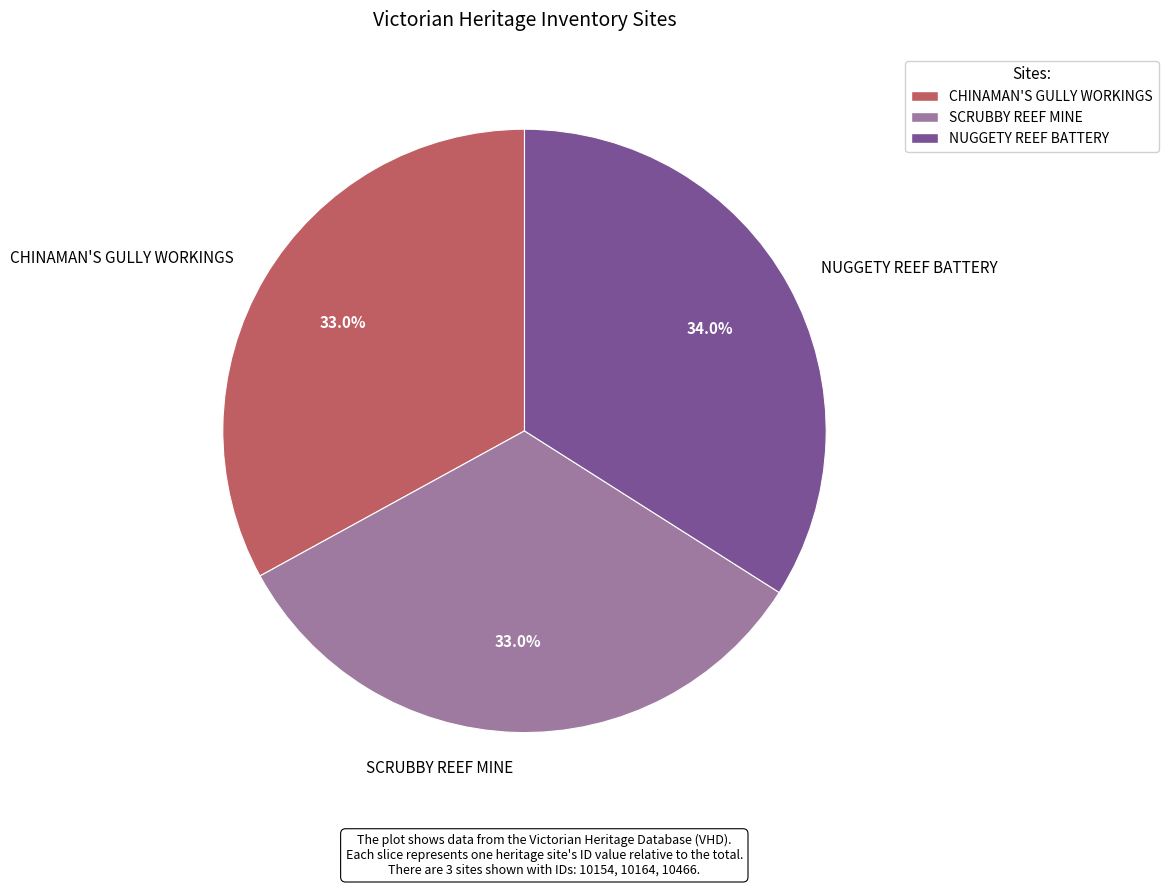

Combined, what portion of the pie is CHINAMAN'S GULLY WORKINGS and SCRUBBY REEF MINE?

66.0%